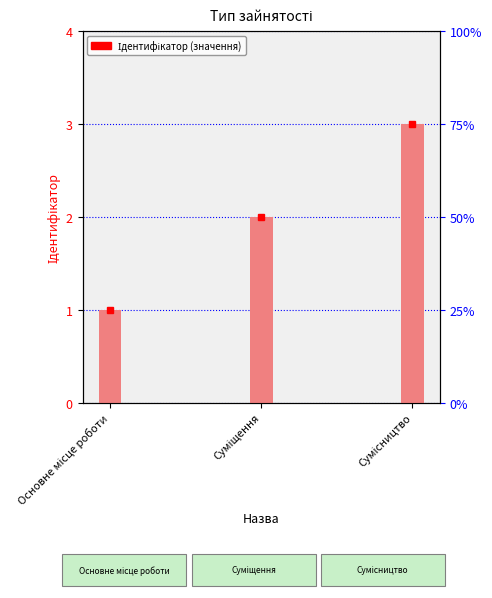

Which label corresponds to the smallest value in the chart?

Основне місце роботи